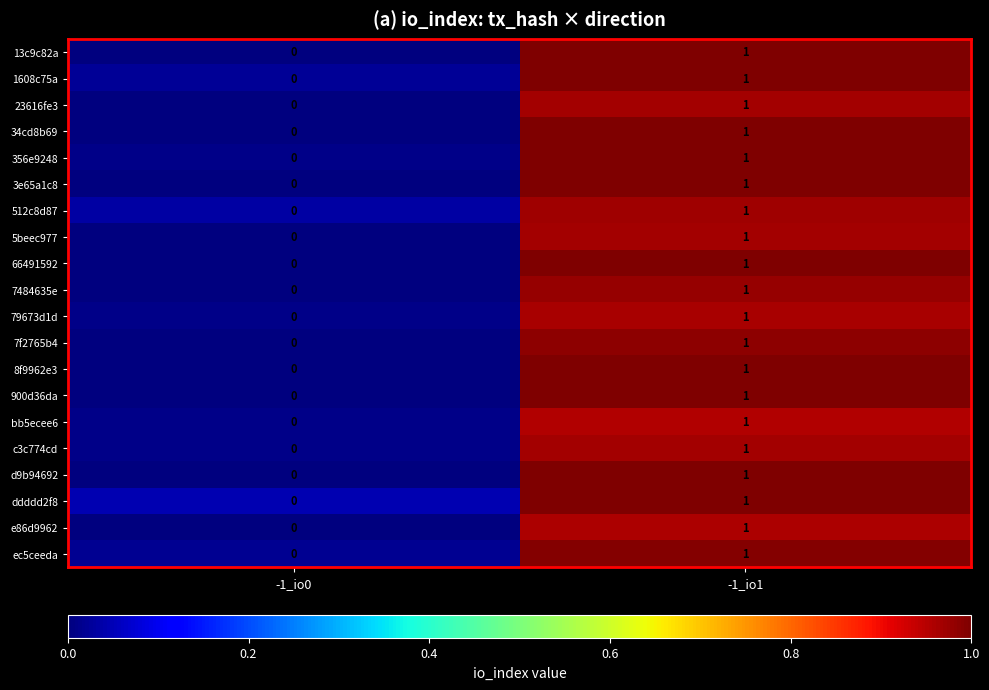

Count the number of data series in this chart.

20